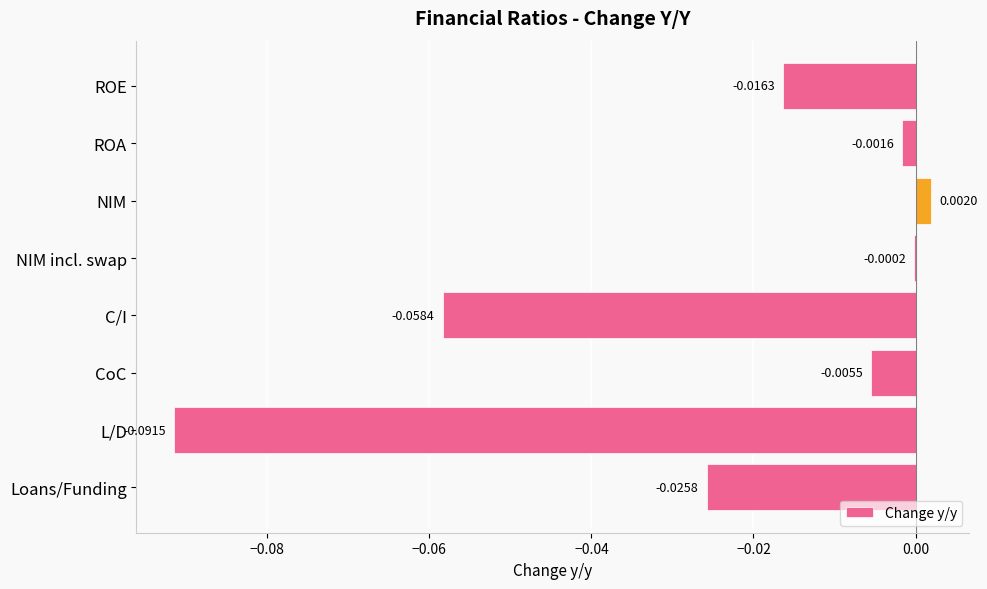

Which label corresponds to the largest value in the chart?

NIM